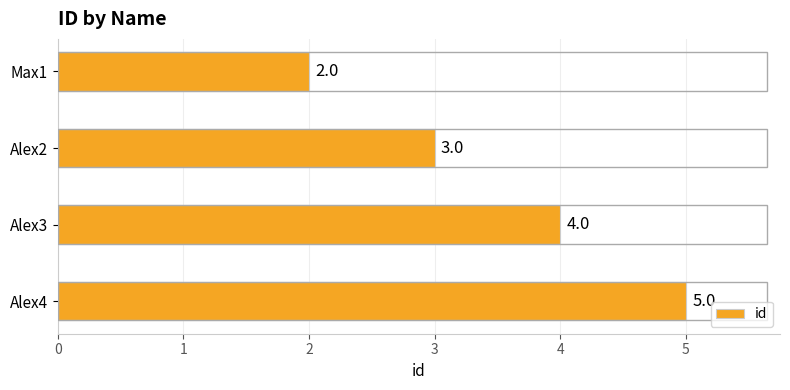

What is the difference between the maximum and minimum values?

3